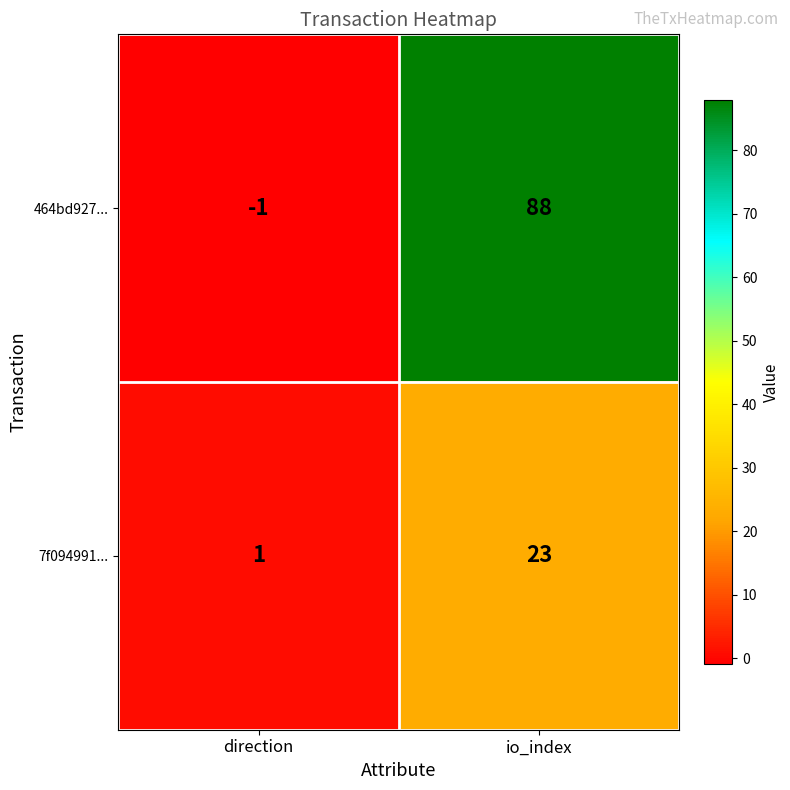

List the series in order of their peak value, highest first.

464bd927..., 7f094991...